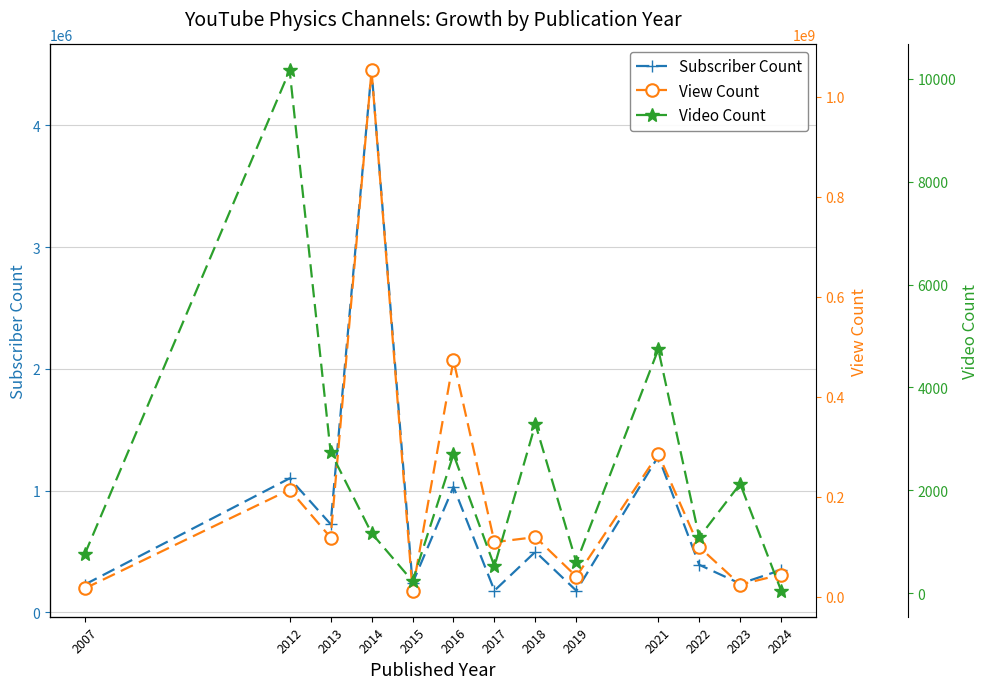

At how many categories does at least one series exceed 411767649?

2